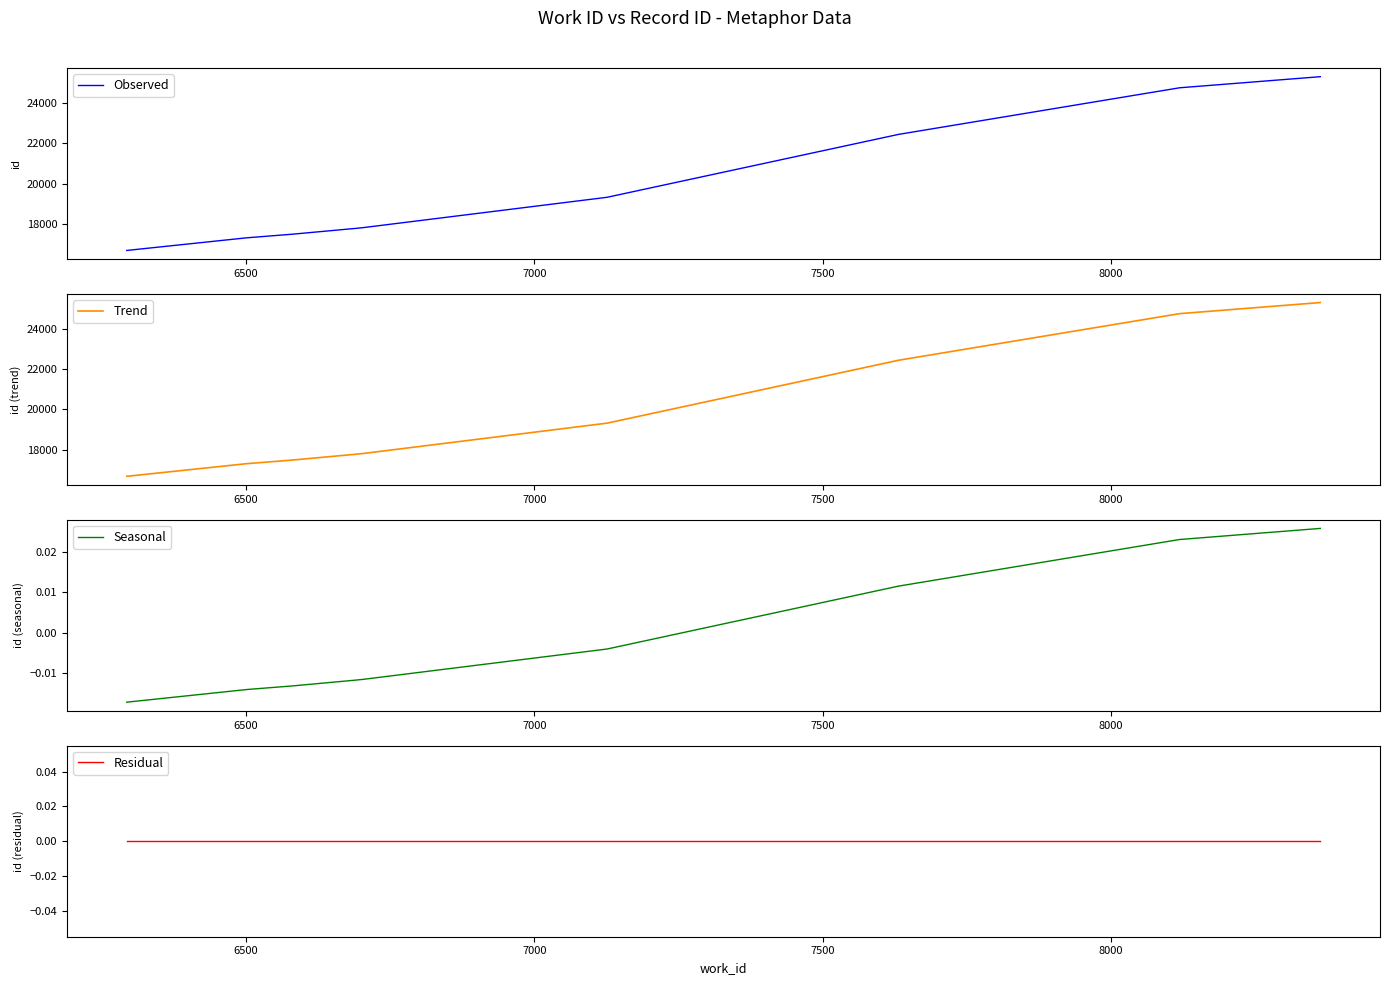

True or false: Trend and Residual intersect in this chart.

False